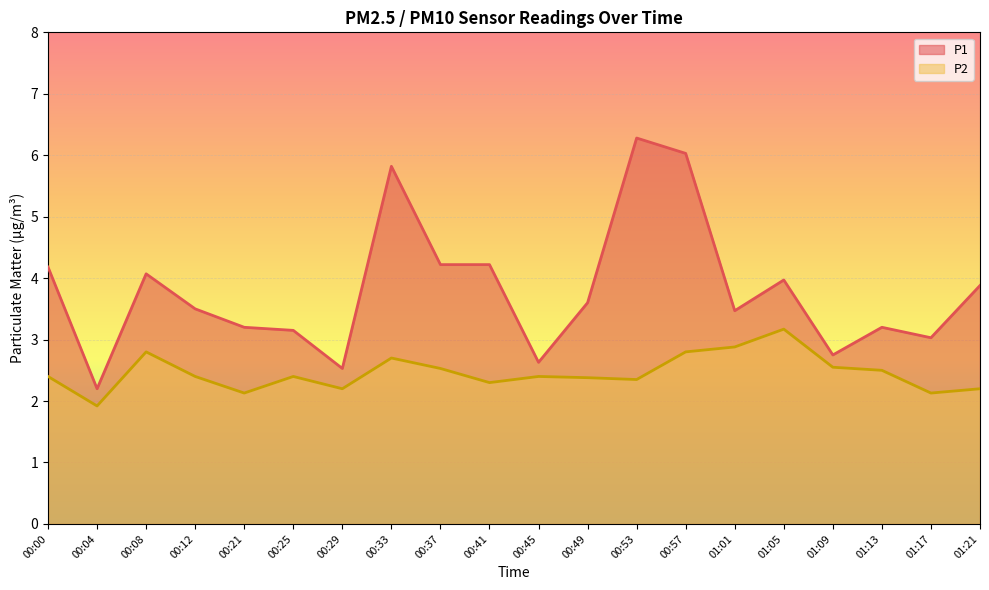

Rank the series by their average value, from highest to lowest.

P1, P2